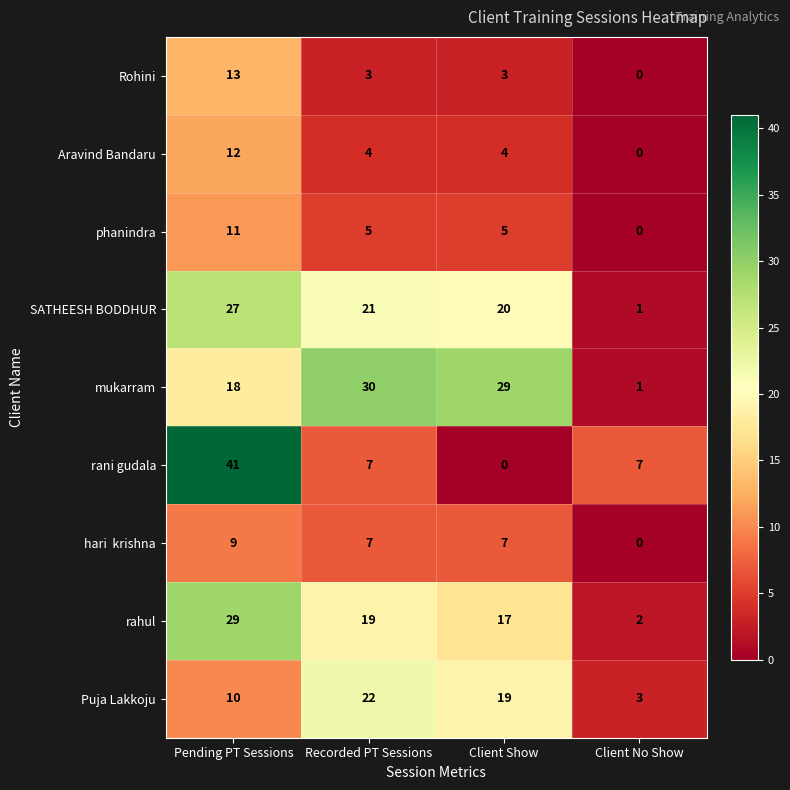

Count the number of categories in the chart.

4